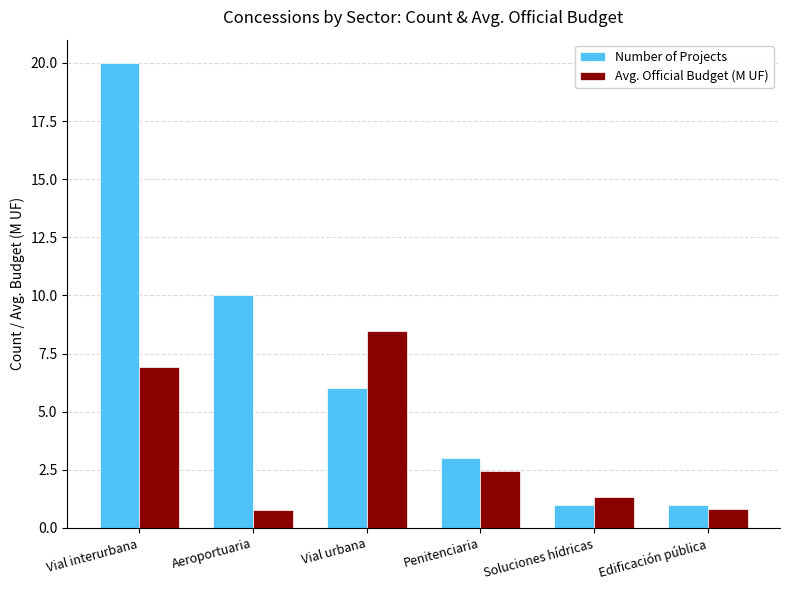

What is the lowest value of the Number of Projects series?

1.0